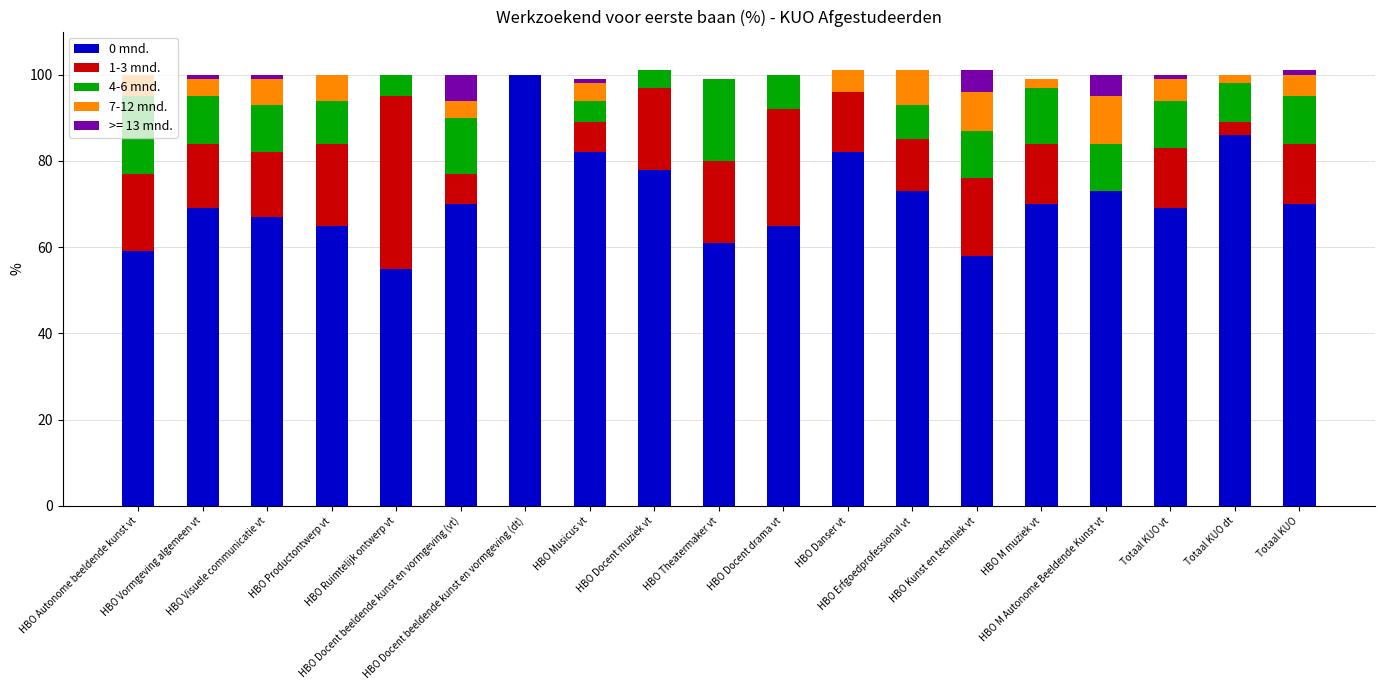

Is it true that 1-3 mnd. equals 15 at HBO Visuele communicatie vt?

True